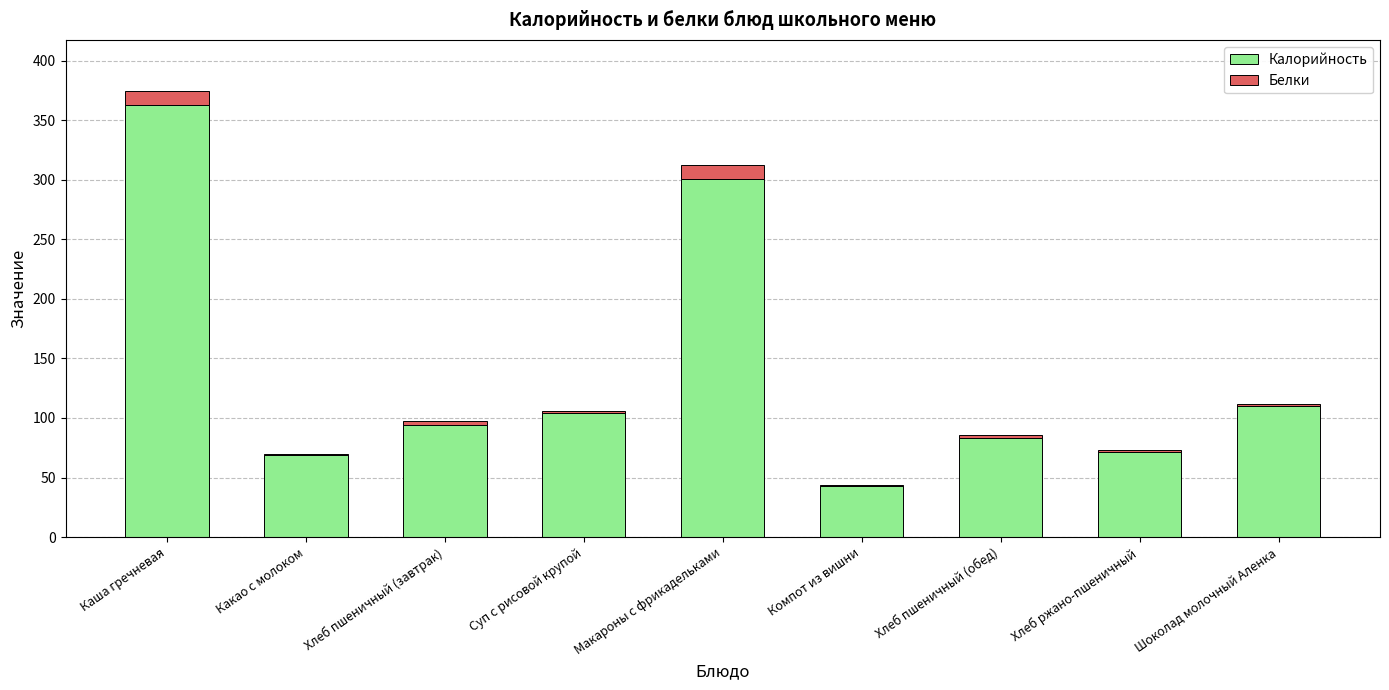

Reading left to right, list the values for the Калорийность series.

Каша гречневая=363.0	Какао с молоком=69.0	Хлеб пшеничный (завтрак)=94.0	Суп с рисовой крупой=104.0	Макароны с фрикадельками=301.0	Компот из вишни=43.0	Хлеб пшеничный (обед)=83.0	Хлеб ржано-пшеничный=71.0	Шоколад молочный Аленка=110.0